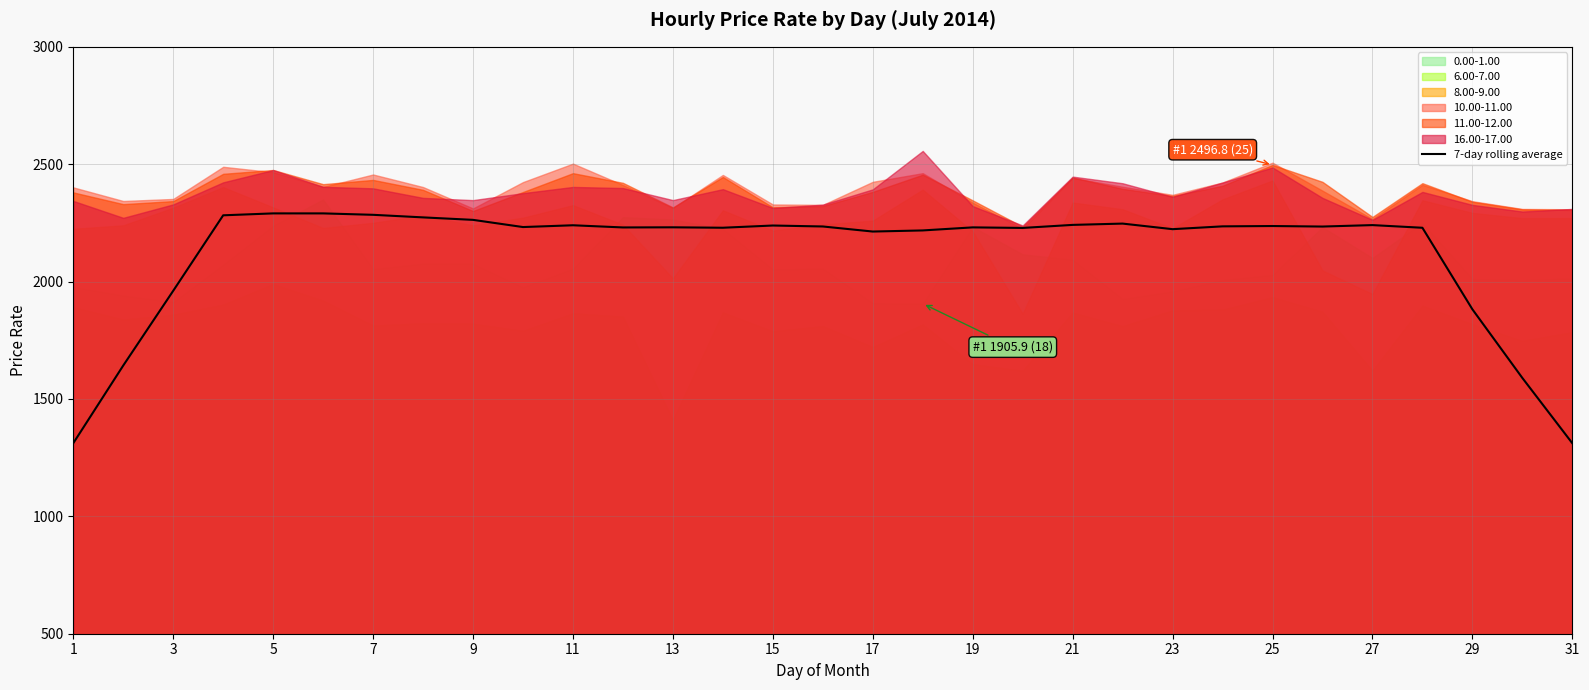

The value of 7-day rolling average at 31 is 1311.4. True or false?

True